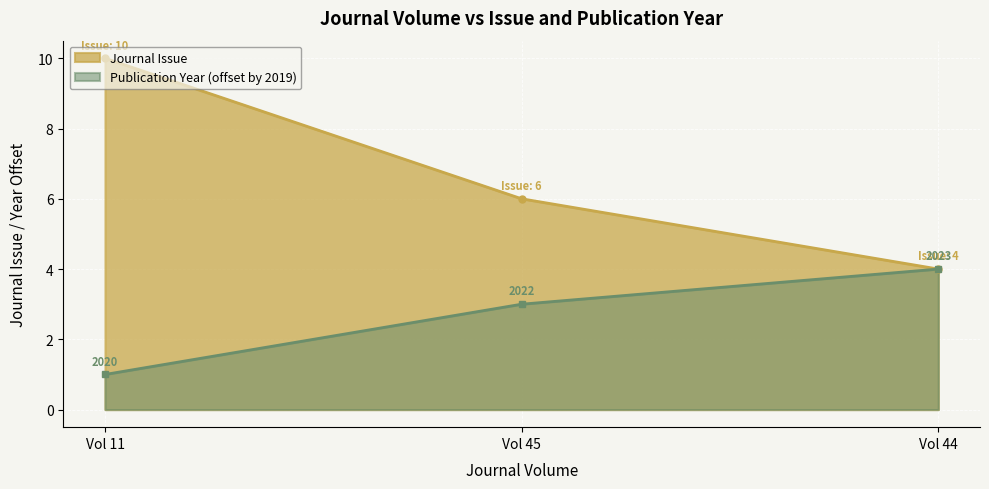

What is the sum of the Journal Issue values at Vol 11 and Vol 45?

16